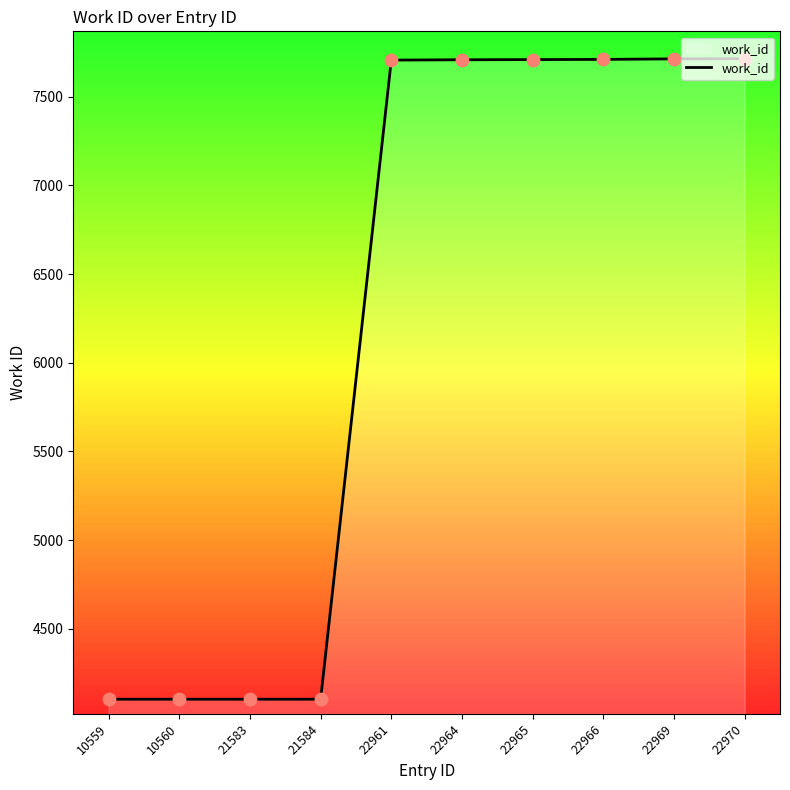

Approximately how many times larger is the value at 22970 compared to 10559?

1.9